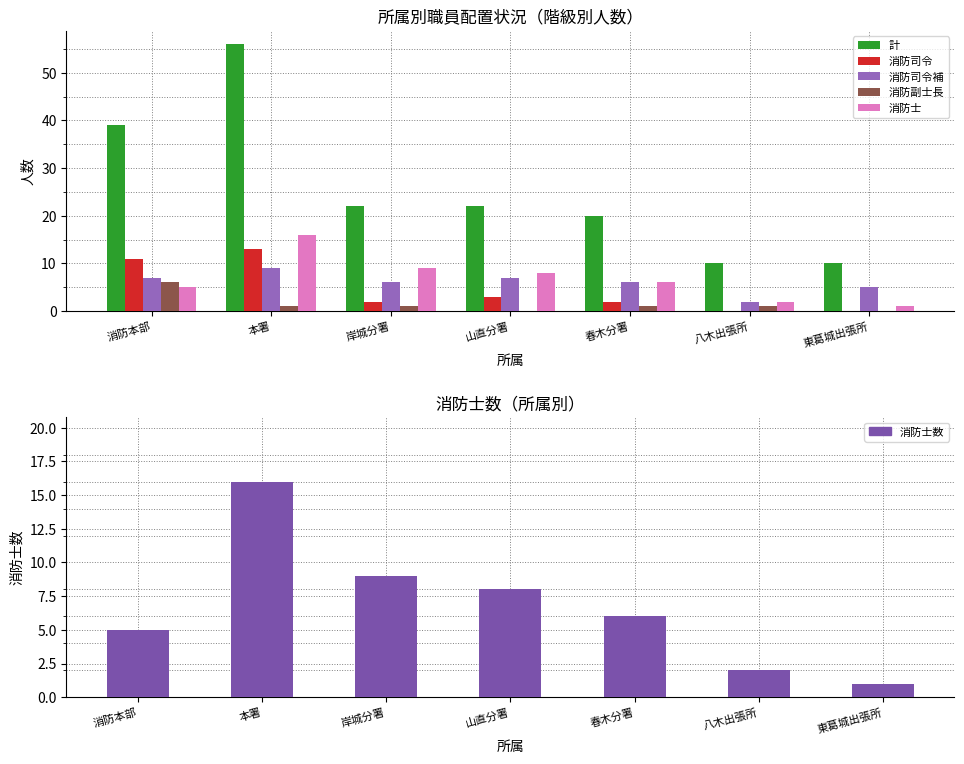

True or false: 消防士 has a value of 1 at 東葛城出張所.

True